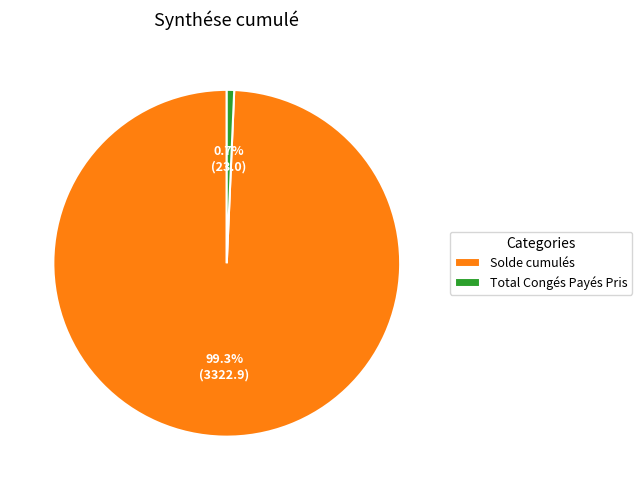

Between Solde cumulés and Total Congés Payés Pris, which is larger?

Solde cumulés